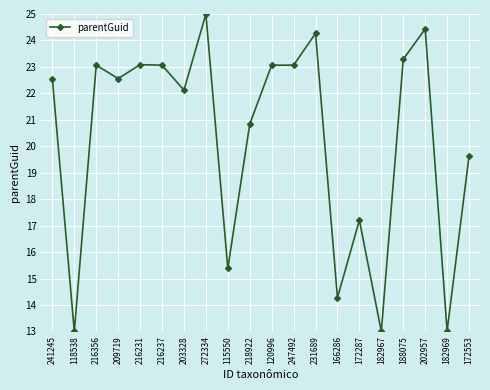

True or false: the data has more than 0 interior local peaks.

True